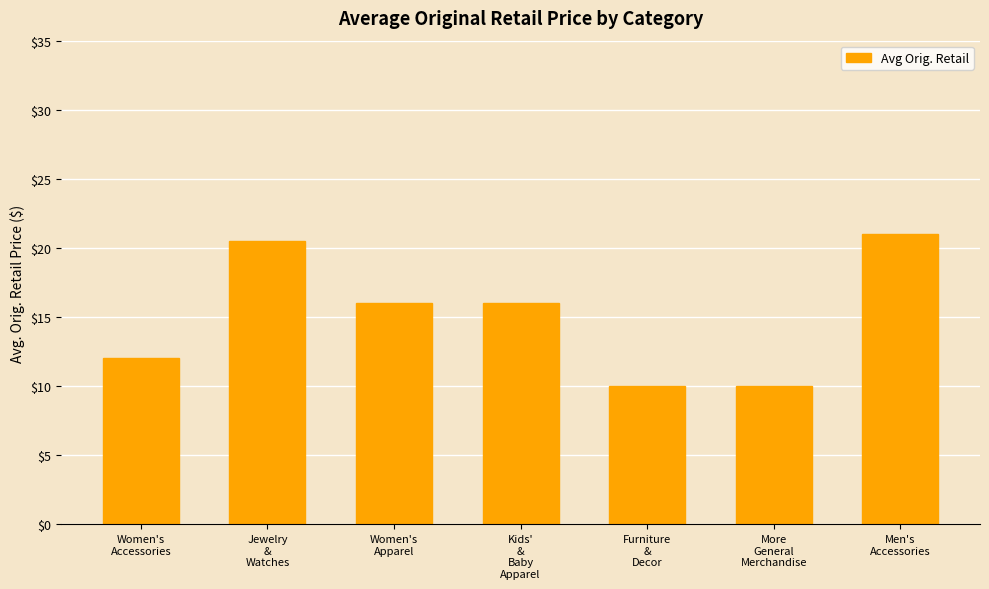

Reading left to right, transcribe all the data shown in this chart.

Women's
Accessories=12.1	Jewelry
&
Watches=20.5	Women's
Apparel=16.0	Kids'
&
Baby
Apparel=16.0	Furniture
&
Decor=10.0	More
General
Merchandise=10.0	Men's
Accessories=21.0